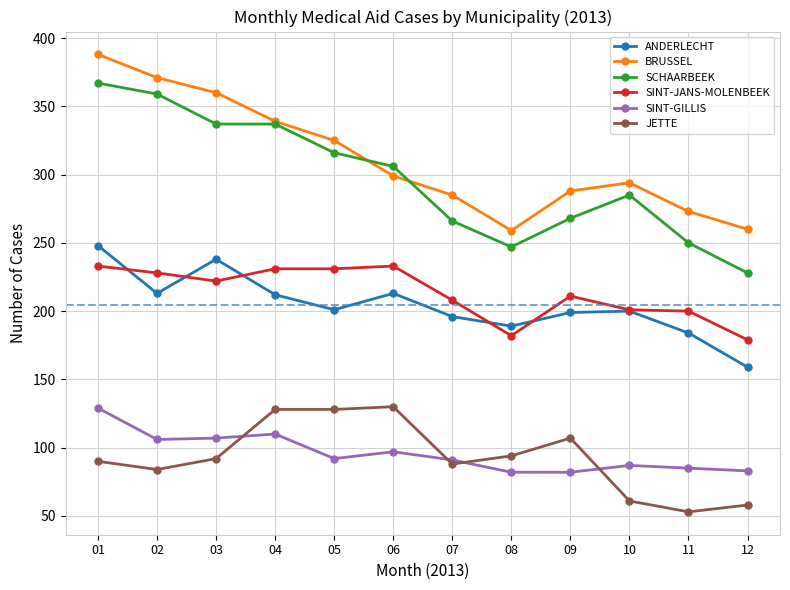

What is the difference between the JETTE values at 06 and 11?

77